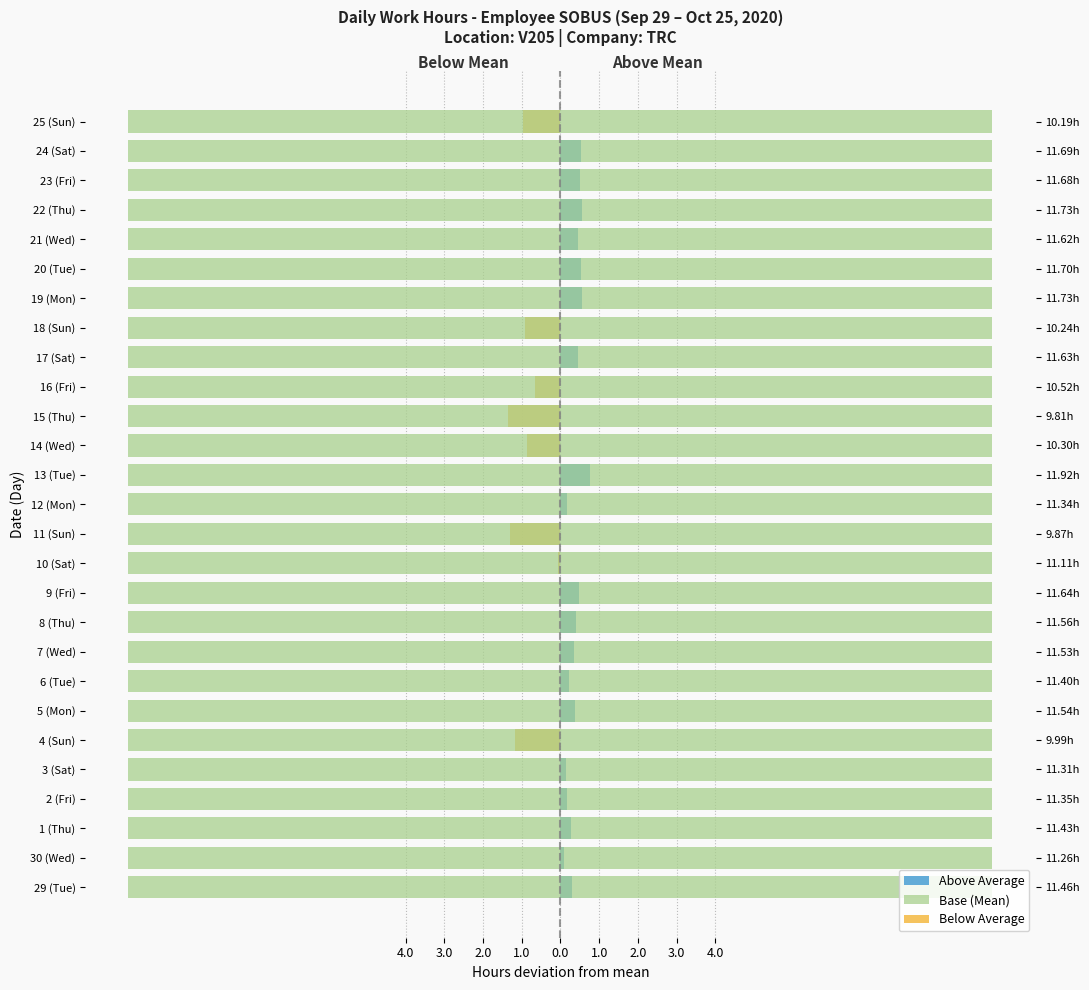

Is it true that Base (Mean) equals 1.3 at 2.0?

False